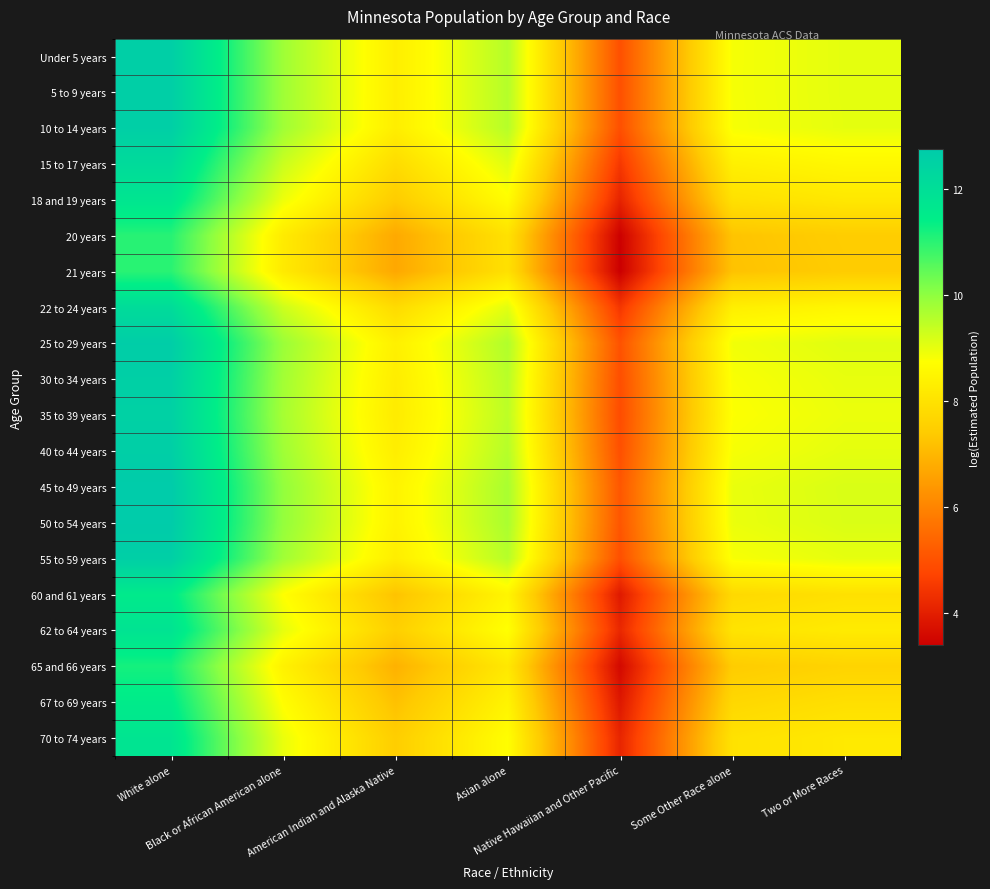

Reading left to right, list all the values displayed in this chart.

Under 5 years: White alone=12.6	Black or African American alone=9.8	American Indian and Alaska Native=8.3	Asian alone=9.6	Native Hawaiian and Other Pacific=5.0	Some Other Race alone=8.8	Two or More Races=9.0
5 to 9 years: White alone=12.6	Black or African American alone=9.8	American Indian and Alaska Native=8.3	Asian alone=9.6	Native Hawaiian and Other Pacific=5.0	Some Other Race alone=8.8	Two or More Races=9.0
10 to 14 years: White alone=12.6	Black or African American alone=9.8	American Indian and Alaska Native=8.3	Asian alone=9.6	Native Hawaiian and Other Pacific=5.0	Some Other Race alone=8.8	Two or More Races=9.0
15 to 17 years: White alone=12.1	Black or African American alone=9.3	American Indian and Alaska Native=7.8	Asian alone=9.1	Native Hawaiian and Other Pacific=4.5	Some Other Race alone=8.4	Two or More Races=8.6
18 and 19 years: White alone=11.7	Black or African American alone=8.9	American Indian and Alaska Native=7.4	Asian alone=8.7	Native Hawaiian and Other Pacific=4.1	Some Other Race alone=8.0	Two or More Races=8.2
20 years: White alone=11.0	Black or African American alone=8.2	American Indian and Alaska Native=6.7	Asian alone=8.0	Native Hawaiian and Other Pacific=3.4	Some Other Race alone=7.3	Two or More Races=7.4
21 years: White alone=11.0	Black or African American alone=8.2	American Indian and Alaska Native=6.7	Asian alone=8.0	Native Hawaiian and Other Pacific=3.4	Some Other Race alone=7.2	Two or More Races=7.4
22 to 24 years: White alone=12.1	Black or African American alone=9.3	American Indian and Alaska Native=7.8	Asian alone=9.1	Native Hawaiian and Other Pacific=4.5	Some Other Race alone=8.3	Two or More Races=8.5
25 to 29 years: White alone=12.7	Black or African American alone=9.9	American Indian and Alaska Native=8.4	Asian alone=9.6	Native Hawaiian and Other Pacific=5.0	Some Other Race alone=8.9	Two or More Races=9.1
30 to 34 years: White alone=12.6	Black or African American alone=9.8	American Indian and Alaska Native=8.3	Asian alone=9.5	Native Hawaiian and Other Pacific=4.9	Some Other Race alone=8.8	Two or More Races=9.0
35 to 39 years: White alone=12.5	Black or African American alone=9.7	American Indian and Alaska Native=8.2	Asian alone=9.5	Native Hawaiian and Other Pacific=4.9	Some Other Race alone=8.8	Two or More Races=9.0
40 to 44 years: White alone=12.6	Black or African American alone=9.8	American Indian and Alaska Native=8.3	Asian alone=9.6	Native Hawaiian and Other Pacific=5.0	Some Other Race alone=8.8	Two or More Races=9.0
45 to 49 years: White alone=12.8	Black or African American alone=10.0	American Indian and Alaska Native=8.4	Asian alone=9.7	Native Hawaiian and Other Pacific=5.1	Some Other Race alone=9.0	Two or More Races=9.2
50 to 54 years: White alone=12.7	Black or African American alone=9.9	American Indian and Alaska Native=8.4	Asian alone=9.7	Native Hawaiian and Other Pacific=5.1	Some Other Race alone=9.0	Two or More Races=9.2
55 to 59 years: White alone=12.6	Black or African American alone=9.8	American Indian and Alaska Native=8.3	Asian alone=9.6	Native Hawaiian and Other Pacific=5.0	Some Other Race alone=8.8	Two or More Races=9.0
60 and 61 years: White alone=11.5	Black or African American alone=8.7	American Indian and Alaska Native=7.2	Asian alone=8.5	Native Hawaiian and Other Pacific=3.9	Some Other Race alone=7.8	Two or More Races=8.0
62 to 64 years: White alone=11.8	Black or African American alone=9.0	American Indian and Alaska Native=7.5	Asian alone=8.8	Native Hawaiian and Other Pacific=4.2	Some Other Race alone=8.0	Two or More Races=8.2
65 and 66 years: White alone=11.2	Black or African American alone=8.4	American Indian and Alaska Native=6.9	Asian alone=8.2	Native Hawaiian and Other Pacific=3.6	Some Other Race alone=7.4	Two or More Races=7.6
67 to 69 years: White alone=11.5	Black or African American alone=8.7	American Indian and Alaska Native=7.2	Asian alone=8.5	Native Hawaiian and Other Pacific=3.9	Some Other Race alone=7.7	Two or More Races=7.9
70 to 74 years: White alone=11.8	Black or African American alone=9.0	American Indian and Alaska Native=7.5	Asian alone=8.7	Native Hawaiian and Other Pacific=4.1	Some Other Race alone=8.0	Two or More Races=8.2